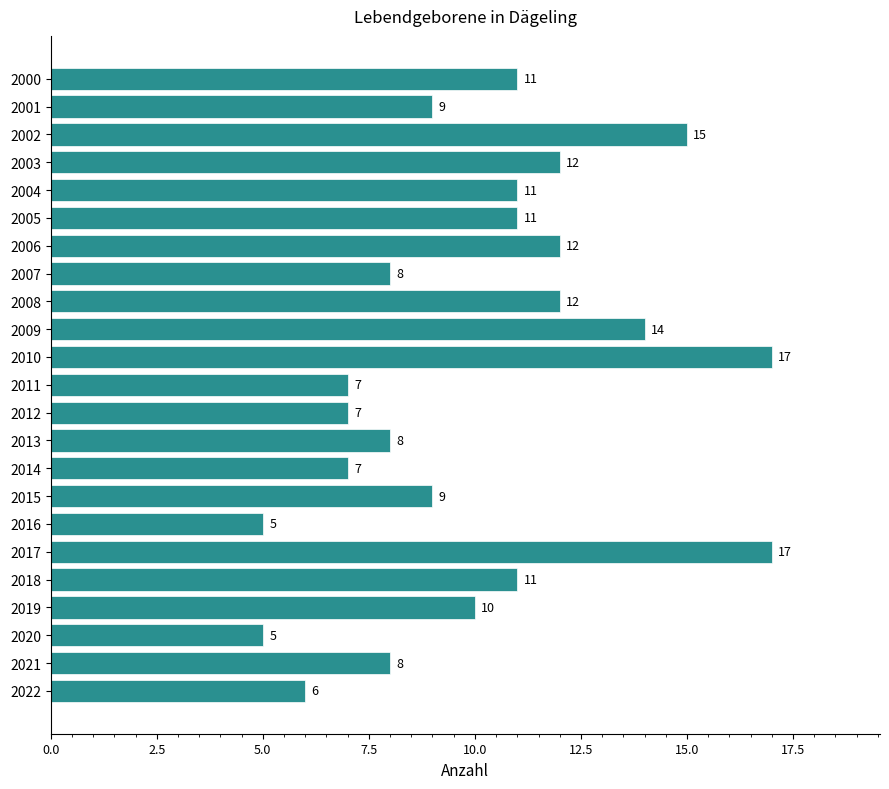

What is the value of the 22nd bar from the top?

8